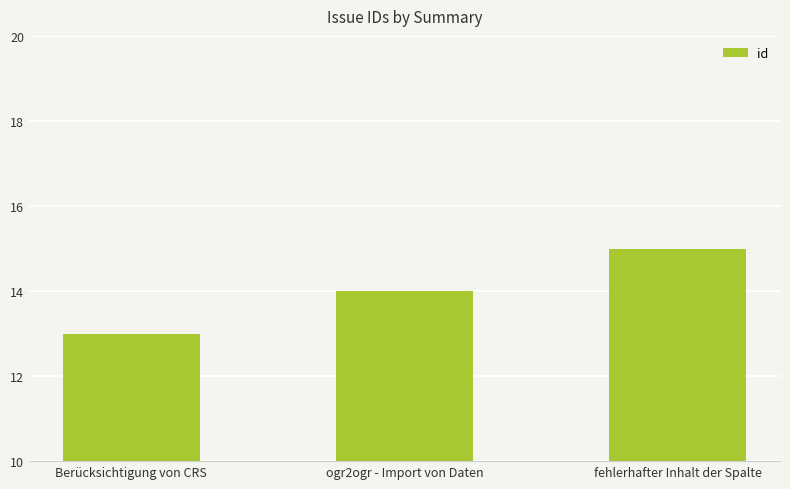

What is the label of the 3rd bar from the left?

fehlerhafter Inhalt der Spalte